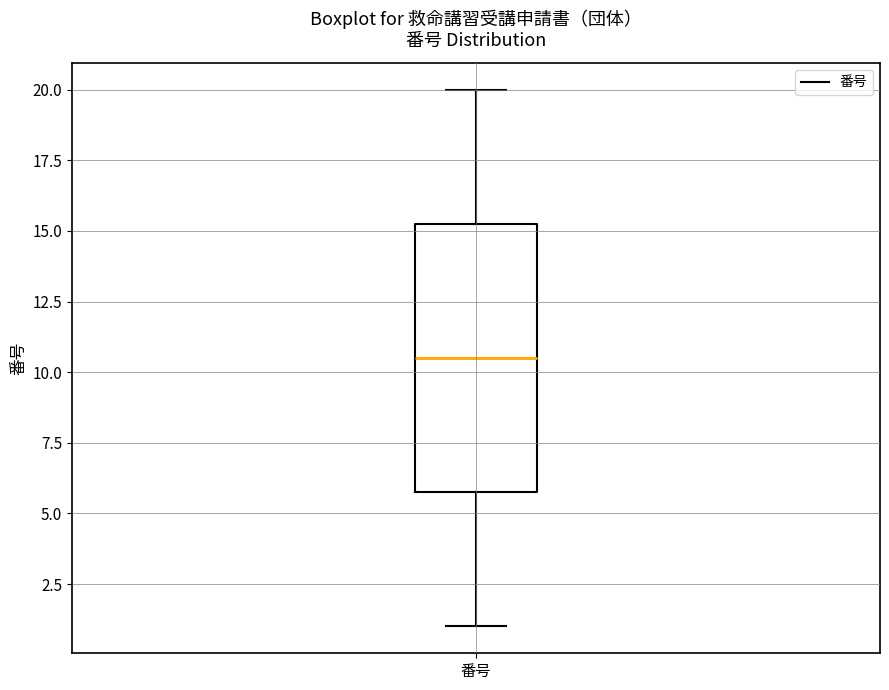

Transcribe this box plot: give where the median line is, the range the box spans, and where the two whiskers end, as read against the y-axis. The values are not printed on the chart, so give them approximately, as read against the axis.

median 10.5, box 6.0 to 15.5, whiskers 1.0 to 20.0